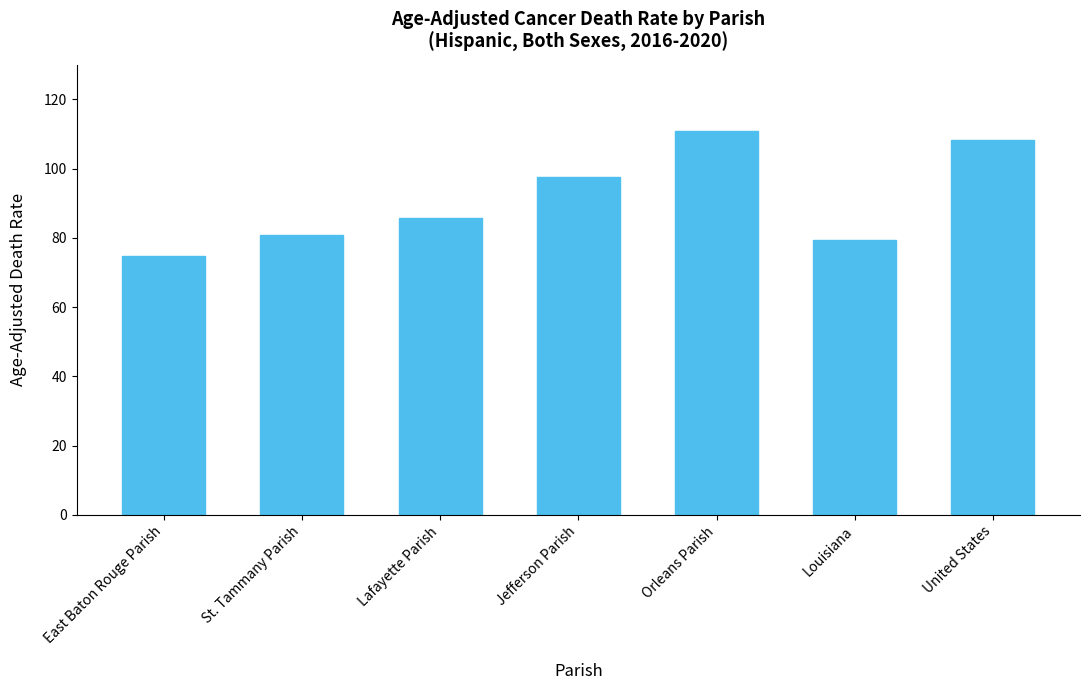

How many categories are shown in the chart?

7